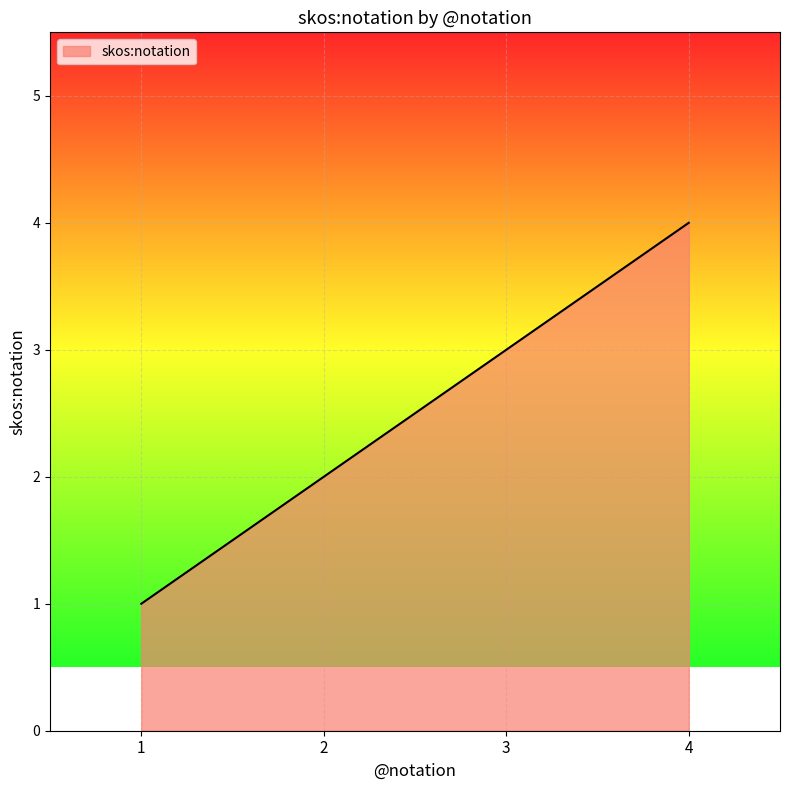

What is the change in value from 2 to 4?

+2